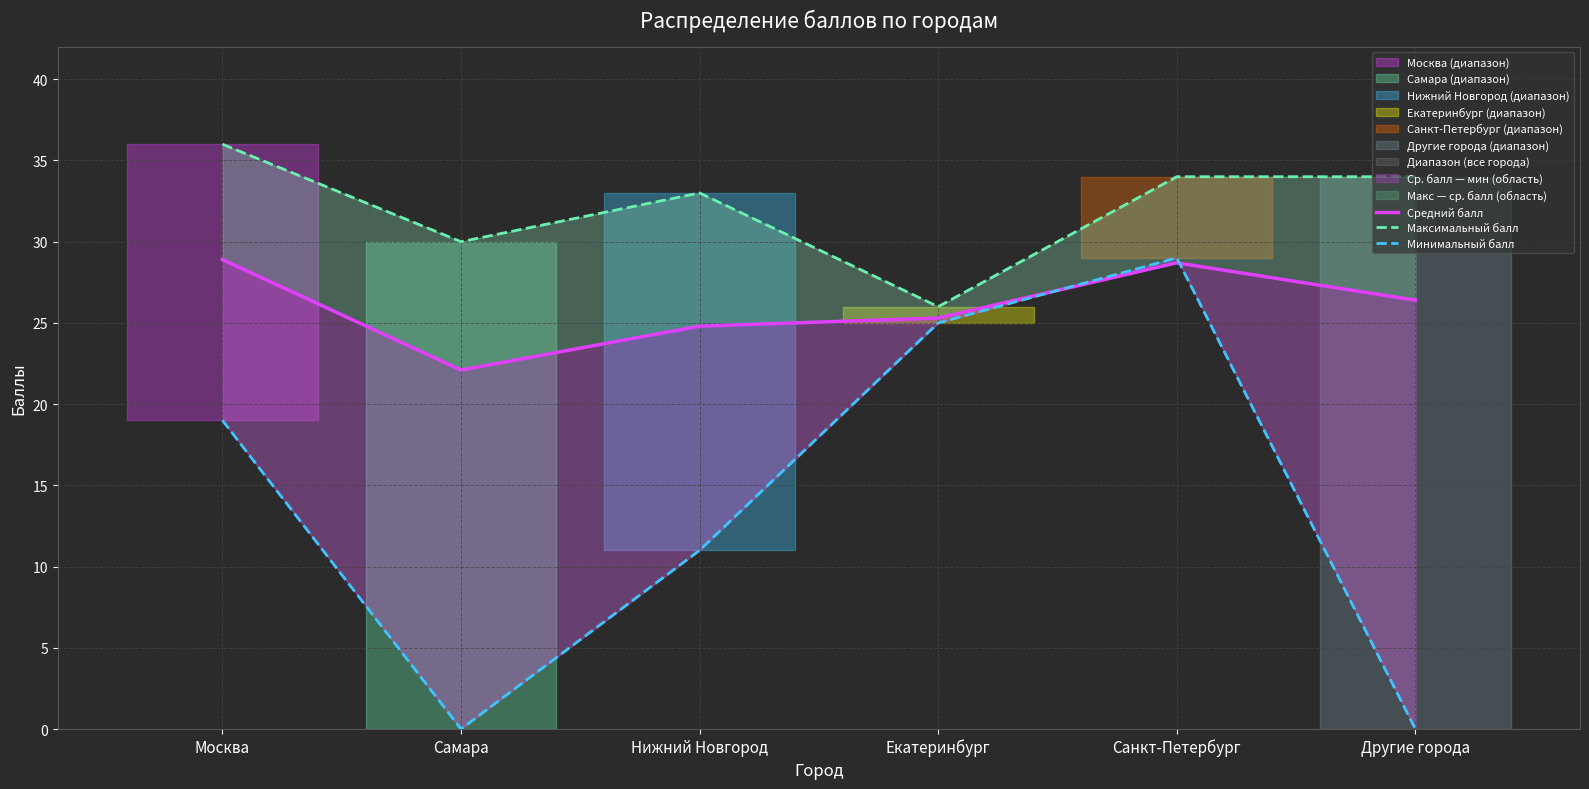

Rank the series by their maximum value, from highest to lowest.

Максимальный балл, Минимальный балл, Средний балл